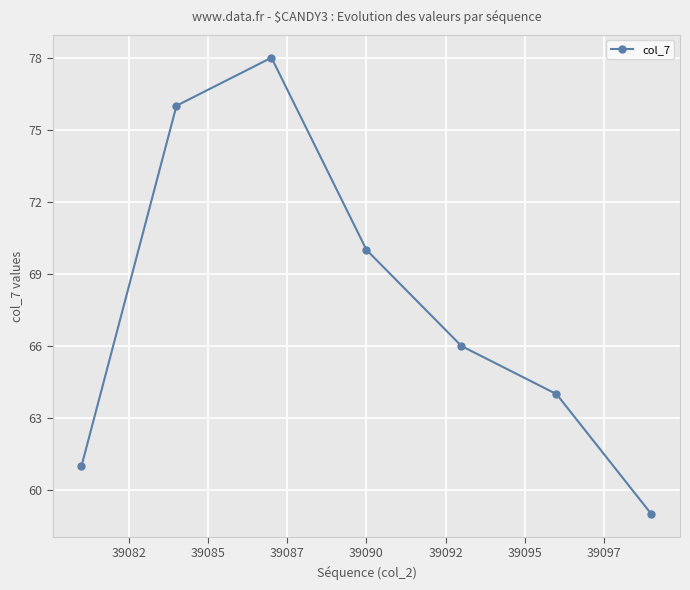

Is this an area chart (filled region under the line)?

No